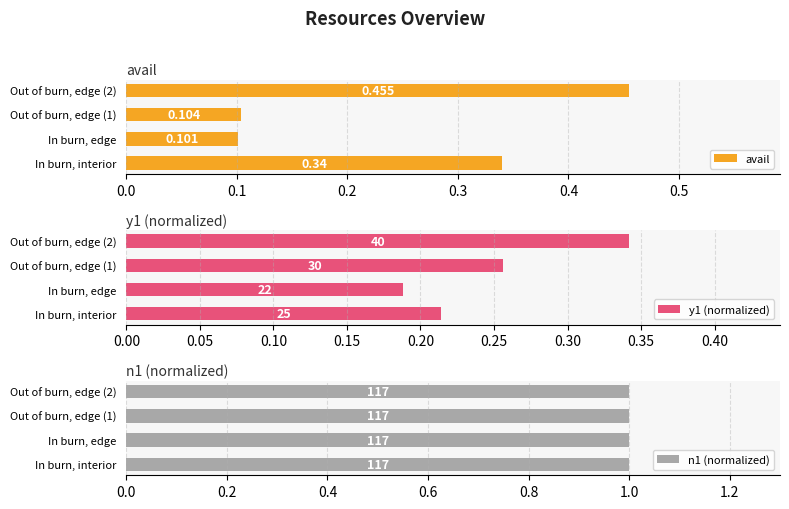

Is it true that y1 (normalized) equals 0.4 at Out of burn, edge (1)?

False